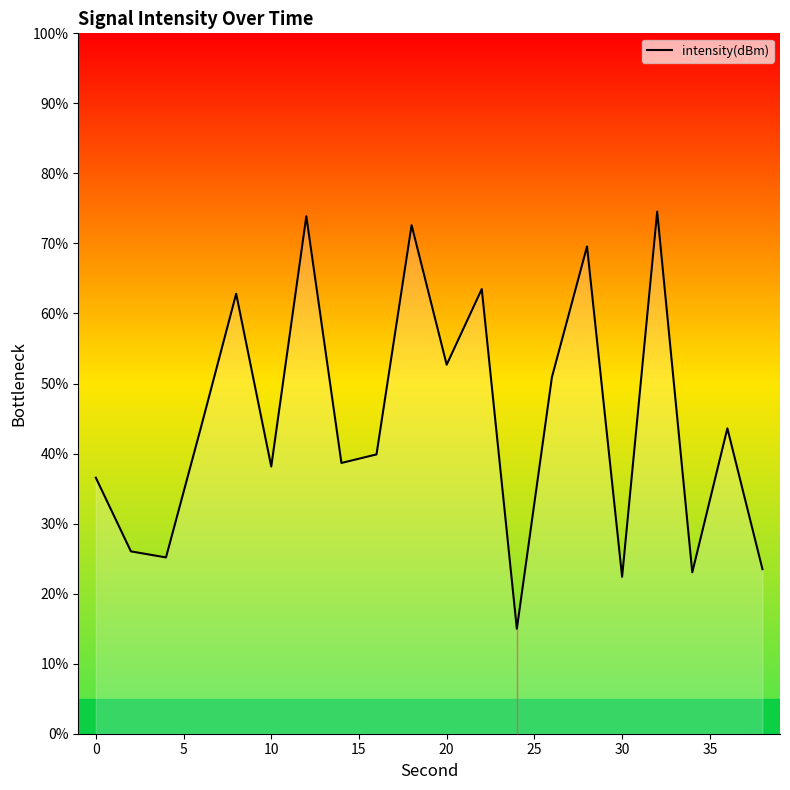

What is the difference between the maximum and minimum values?

59.6